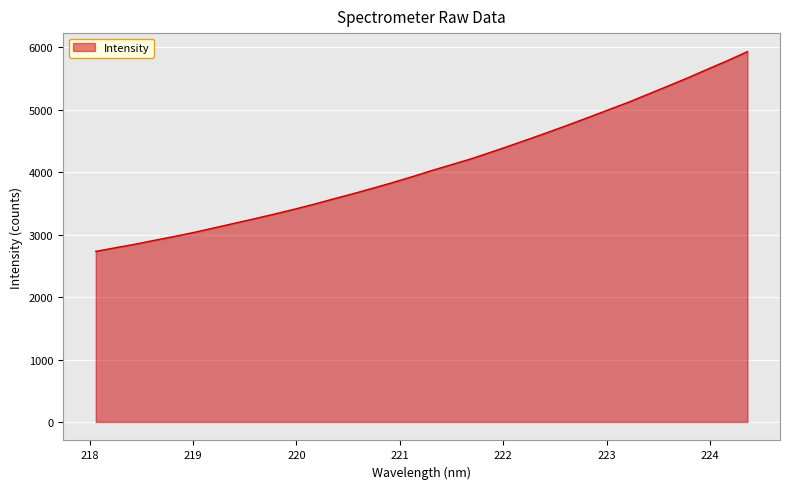

Reading right to left, what are all the values shown in this chart?

5933.9	5791.1	5655.8	5517.0	5386.2	5257.0	5126.9	5007.5	4887.4	4769.3	4653.3	4541.3	4430.5	4322.9	4216.6	4122.4	4028.1	3928.9	3833.7	3743.8	3655.7	3571.8	3485.5	3404.9	3327.9	3254.3	3182.4	3110.5	3039.3	2974.0	2912.3	2848.5	2791.8	2733.0